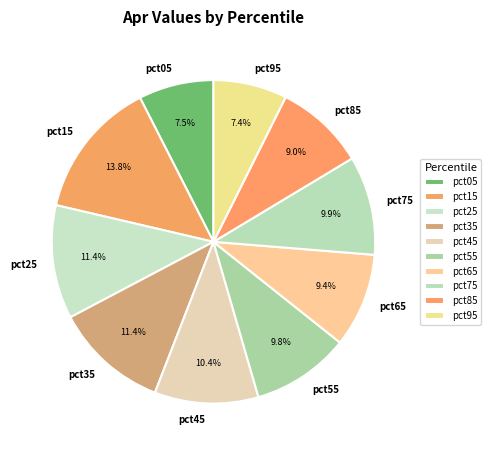

Is there a majority slice in this chart?

No